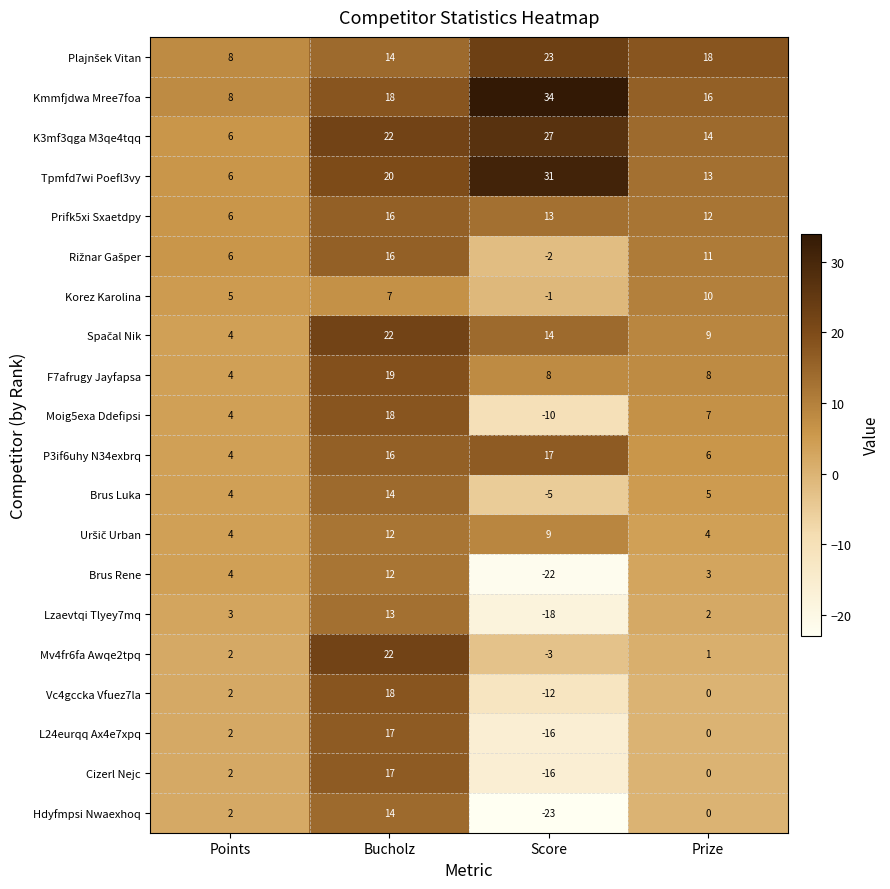

How many data points does each series have?

4